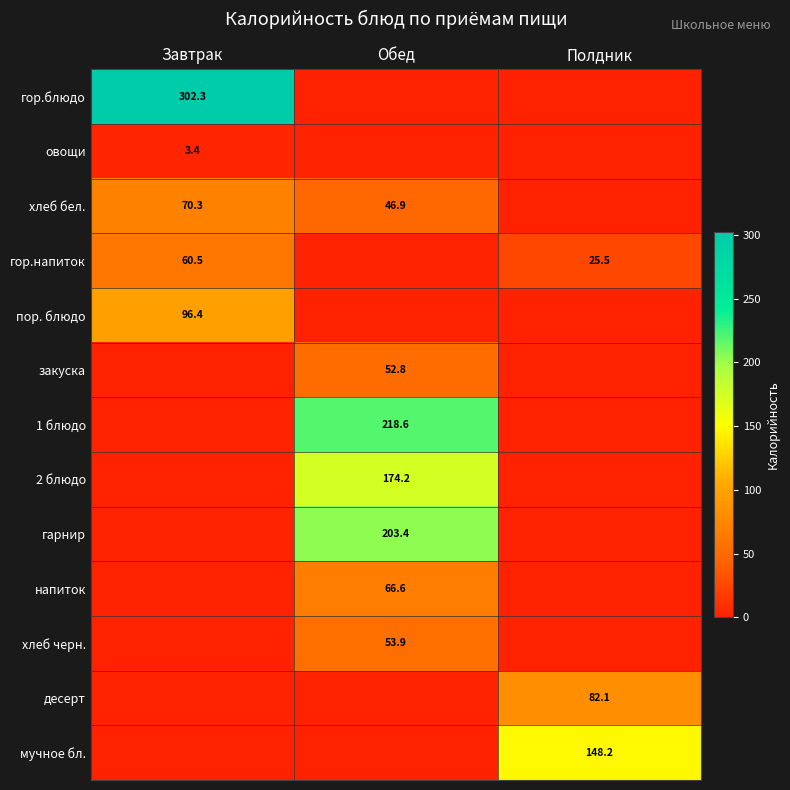

Is it true that закуска equals 52.8 at Обед?

True